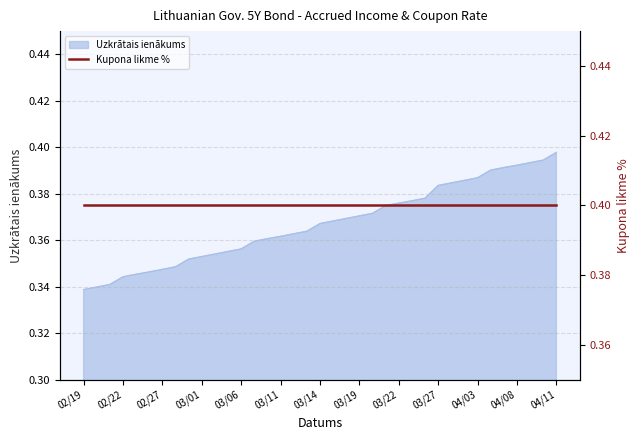

At which category does the chart reach its peak across all series?

04/11